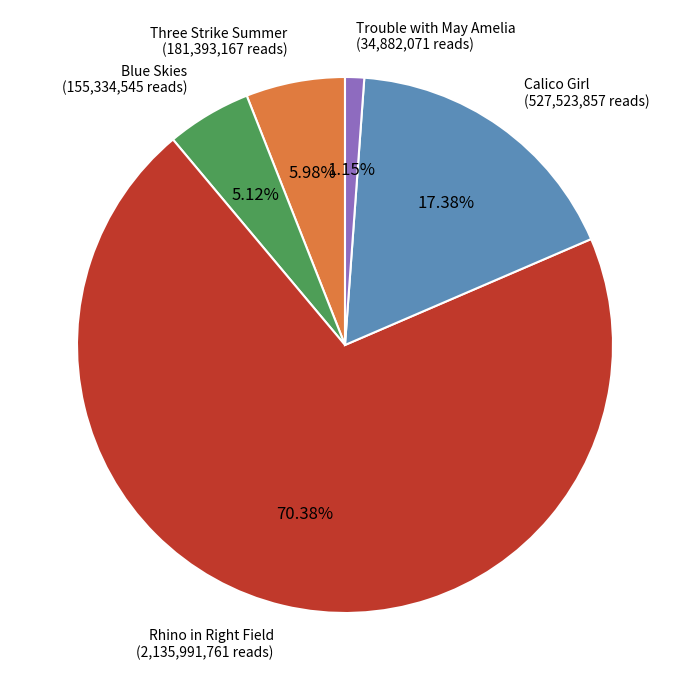

How many slices are in this pie chart?

5